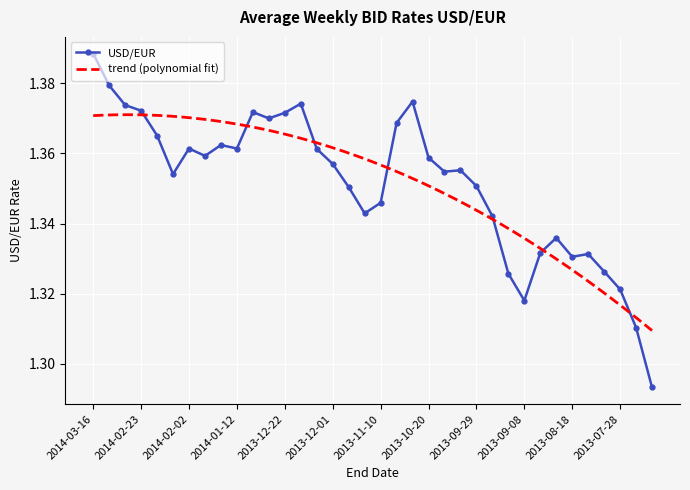

Count the number of categories in the chart.

36